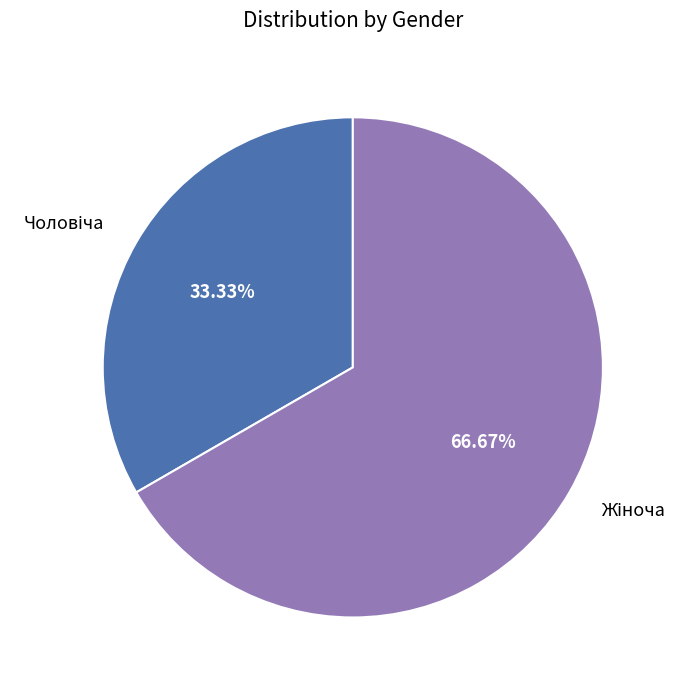

Is there any slice that represents more than half of the pie?

Yes